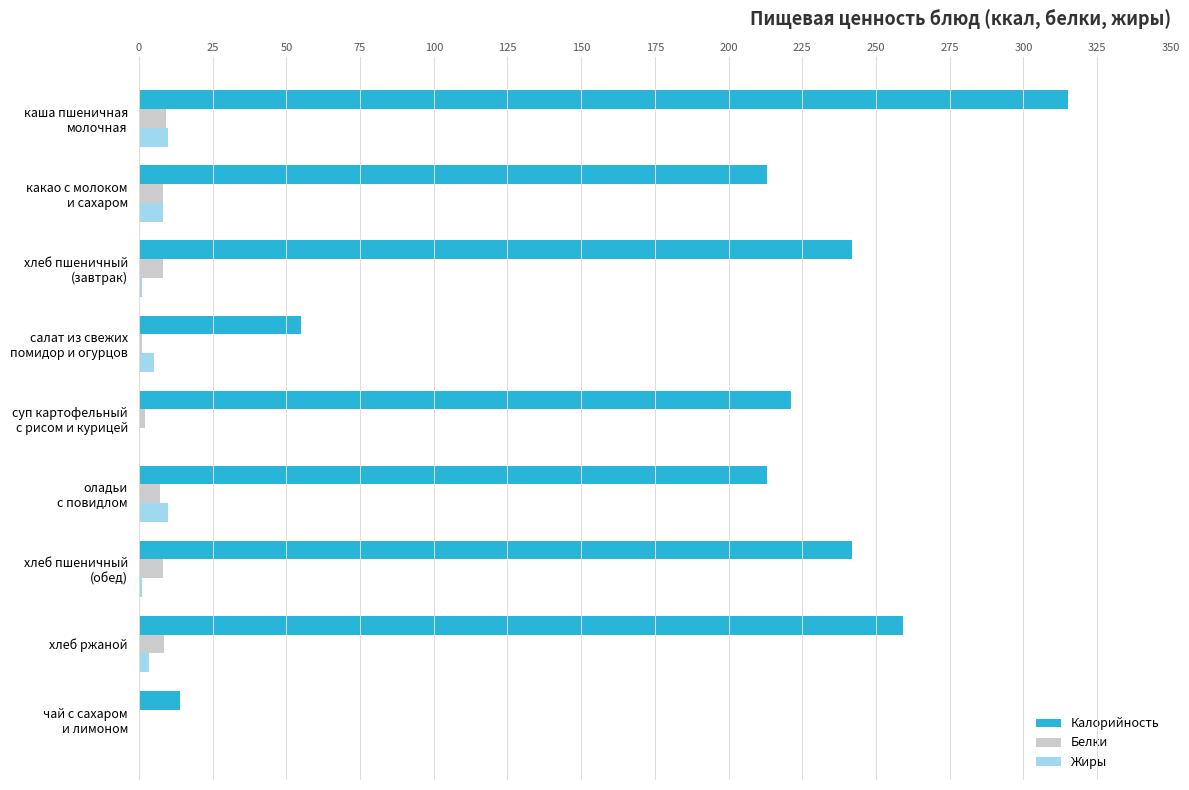

Which has a higher value, суп картофельный с рисом и курицей or хлеб ржаной?

хлеб ржаной